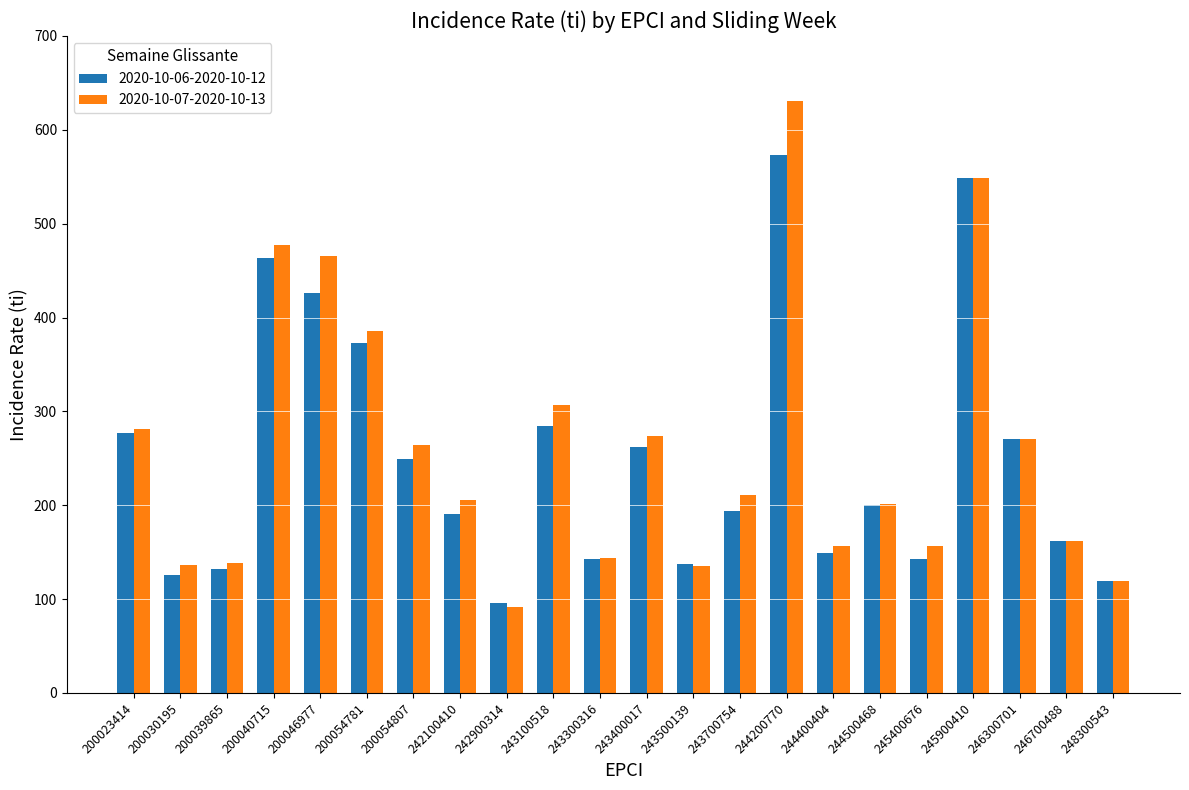

List the series in order of their overall mean, highest first.

2020-10-07-2020-10-13, 2020-10-06-2020-10-12